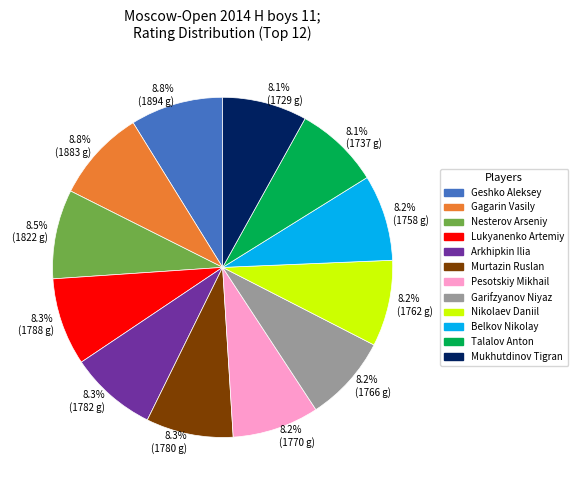

Which has a higher value, Belkov Nikolay or Gagarin Vasily?

Gagarin Vasily